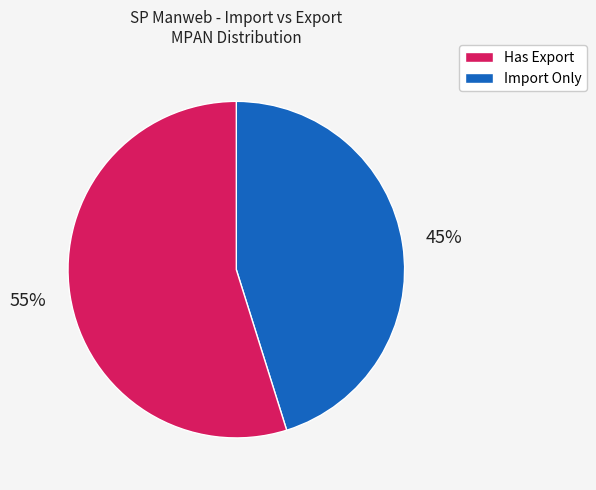

How many segments does this pie chart have?

2